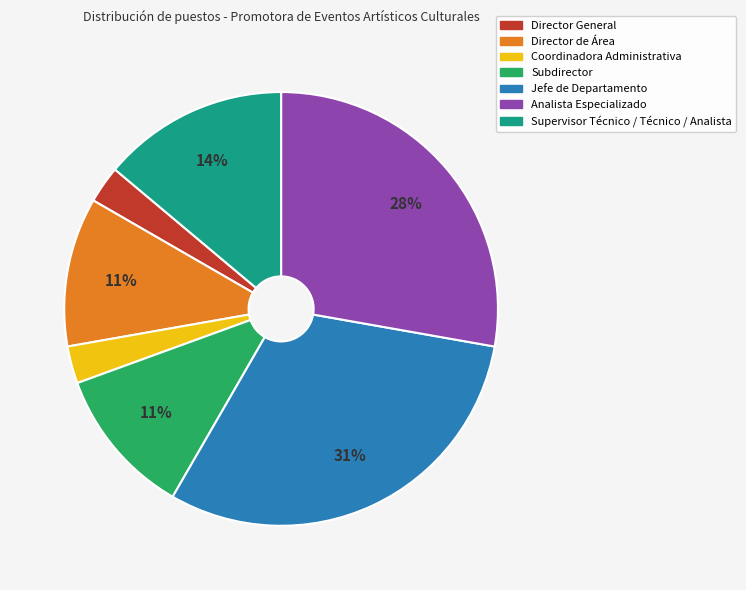

Approximately how many times larger is the value at Director de Área compared to Jefe de Departamento?

0.4